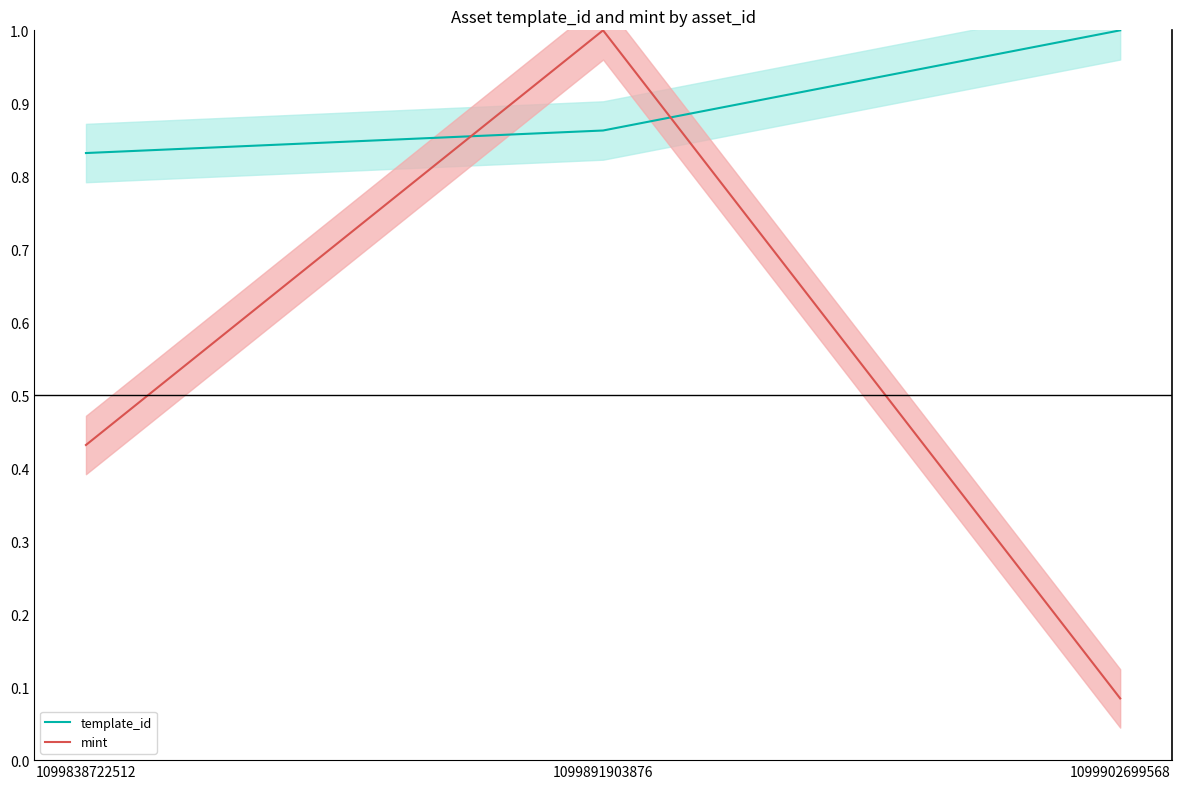

What is the difference between the template_id values at 1099838722512 and 1099902699568?

0.2